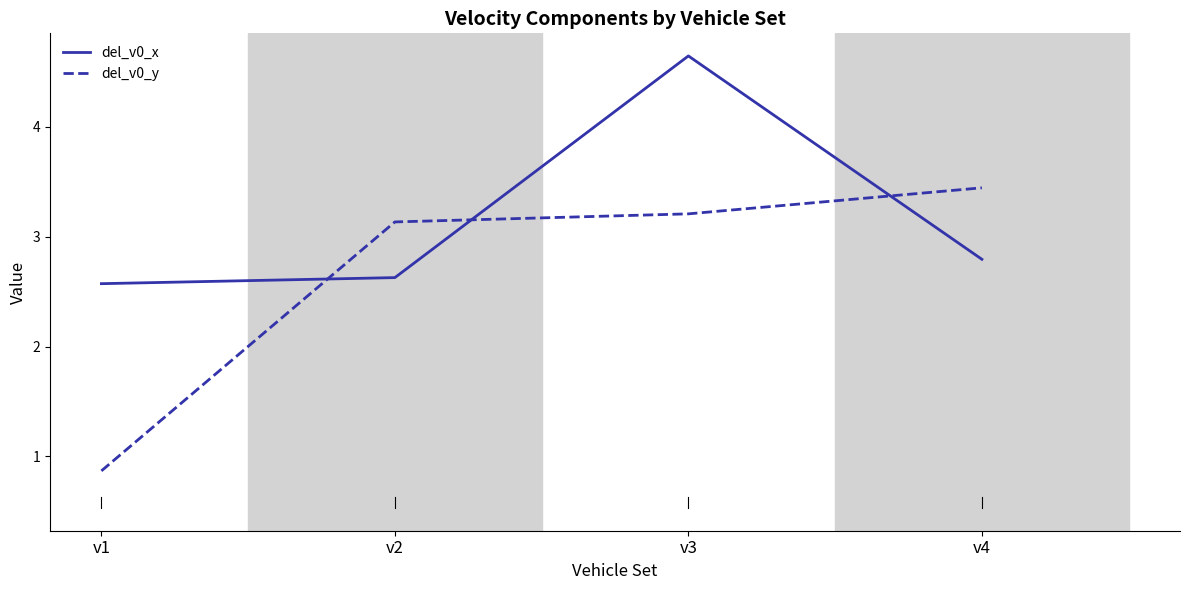

Count the number of categories in the chart.

4